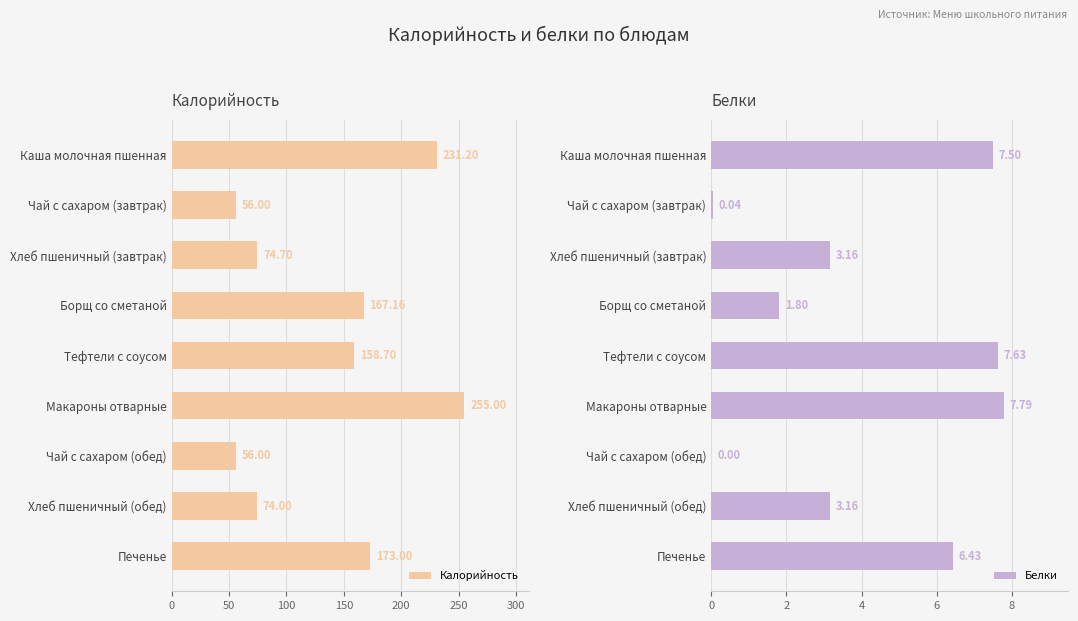

Which category has the highest value in the Калорийность series?

Макароны отварные